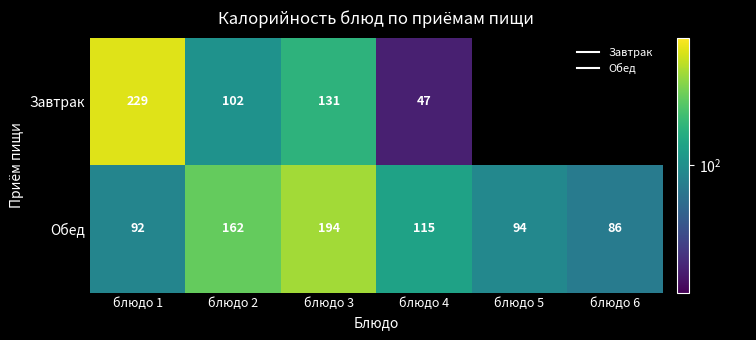

At how many categories does at least one series exceed 171?

2